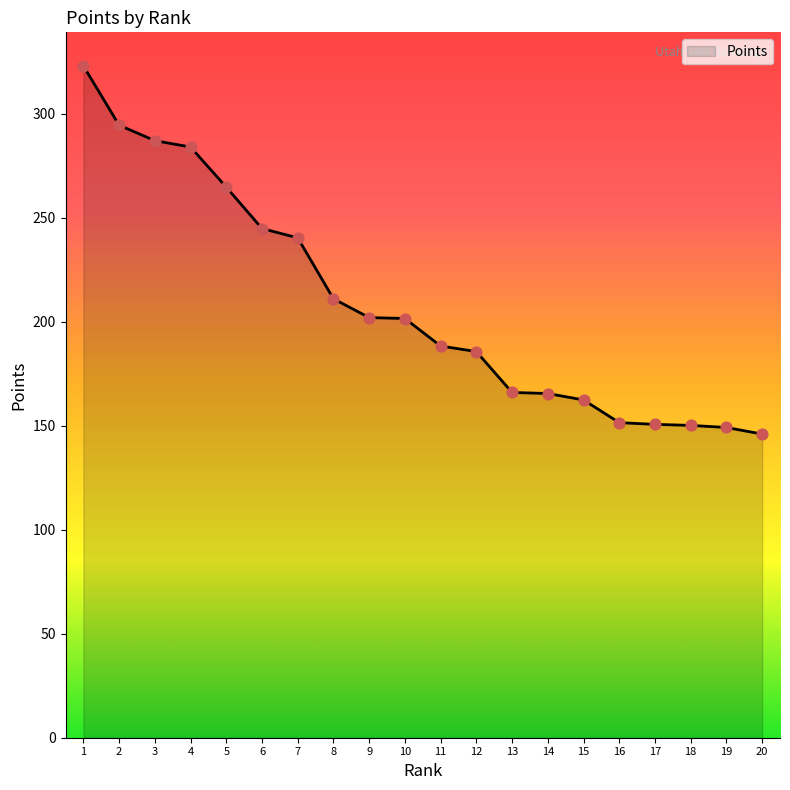

Between 10 and 14, which is larger?

10